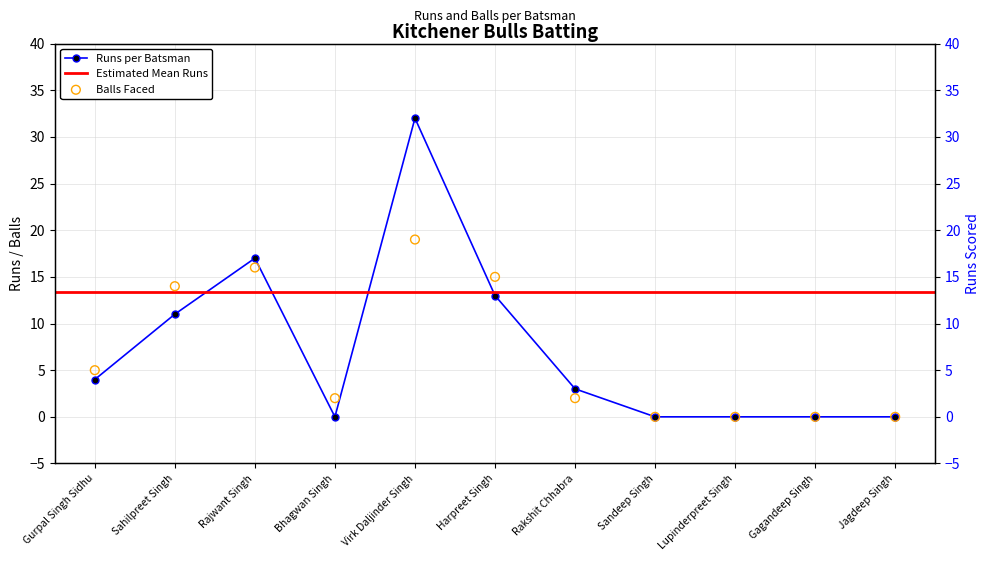

Is the value of Runs at Sahilpreet Singh greater than the value of Balls at Jagdeep Singh?

Yes